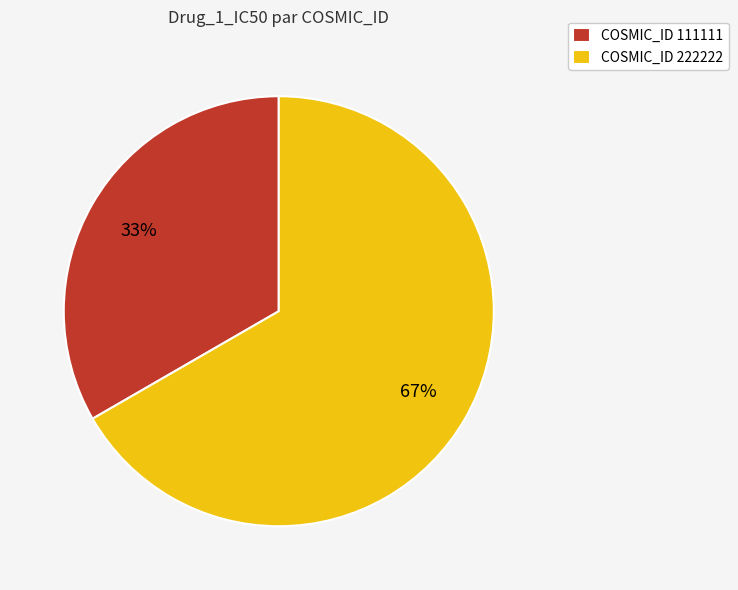

To the nearest percent, what is the combined percentage of COSMIC_ID 111111 and COSMIC_ID 222222?

100%